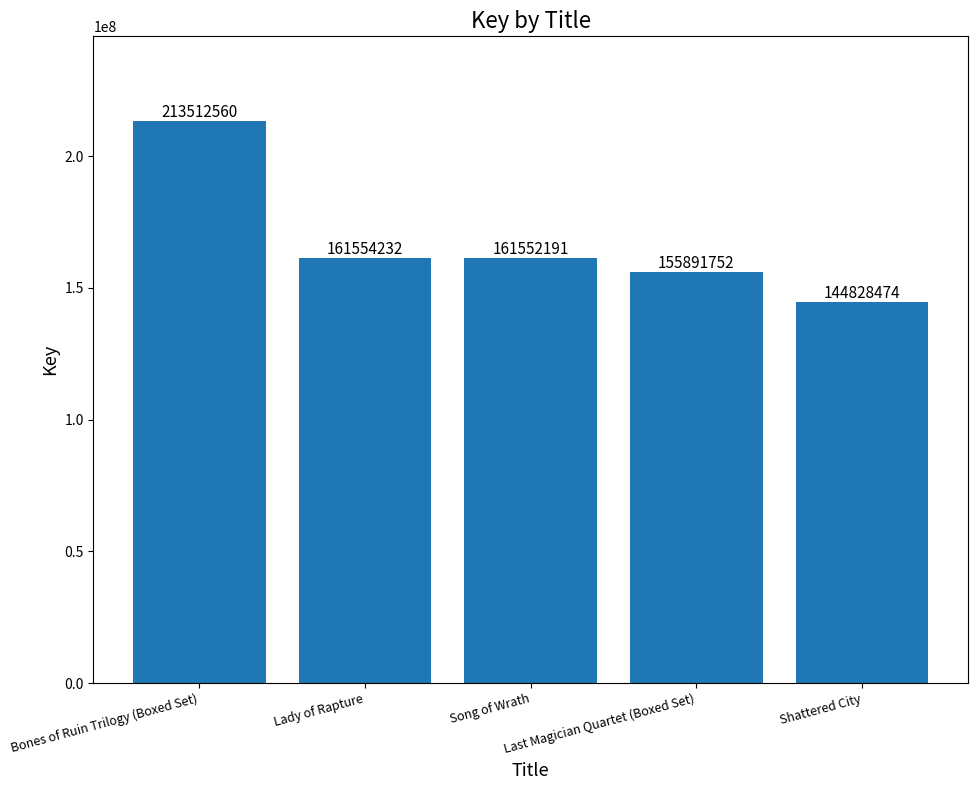

How many categories are shown in the chart?

5